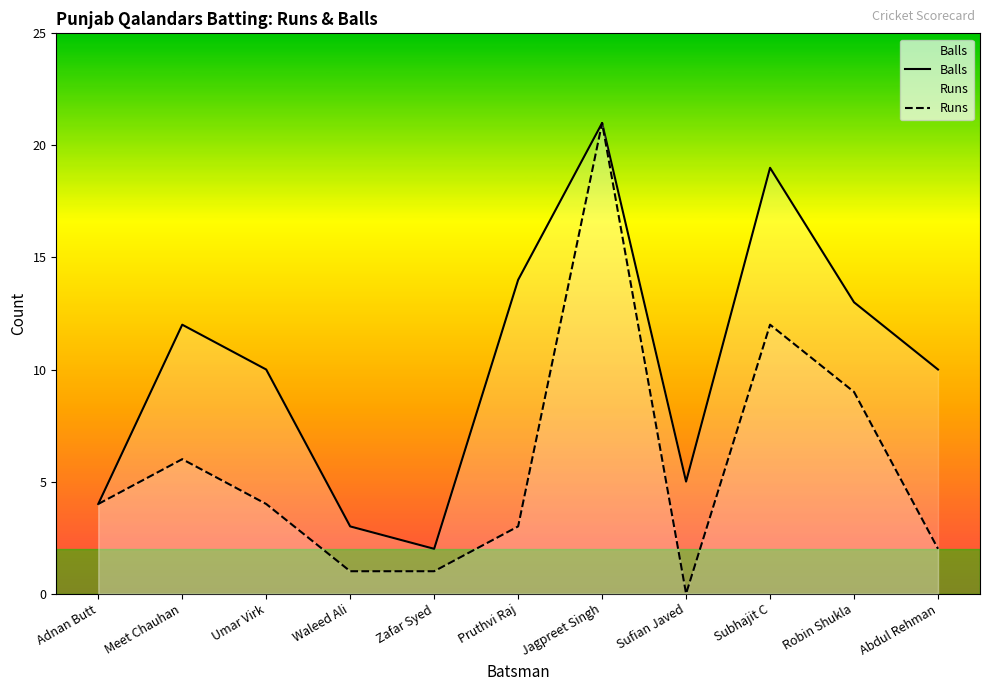

True or false: Runs and Balls intersect in this chart.

False